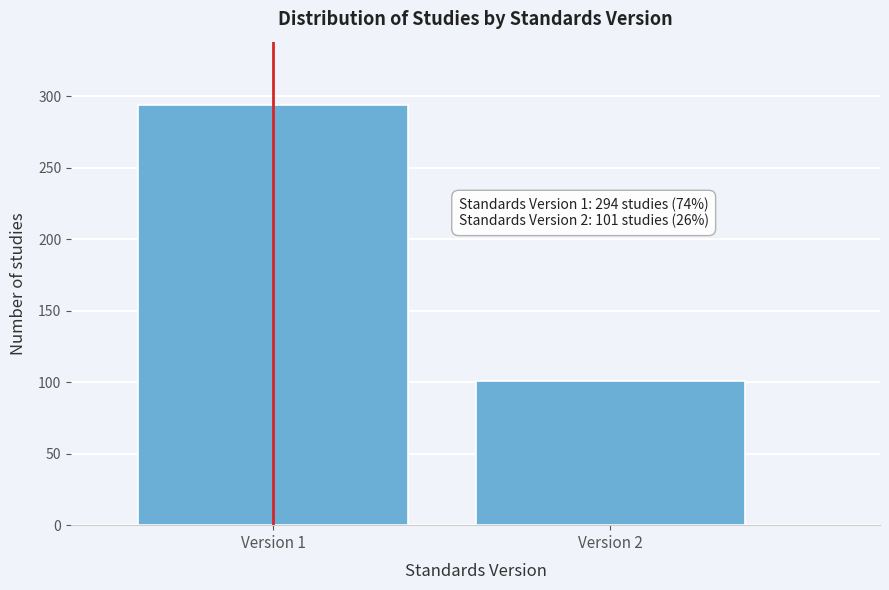

Reading right to left, transcribe all the data shown in this chart.

Version 2=101	Version 1=294